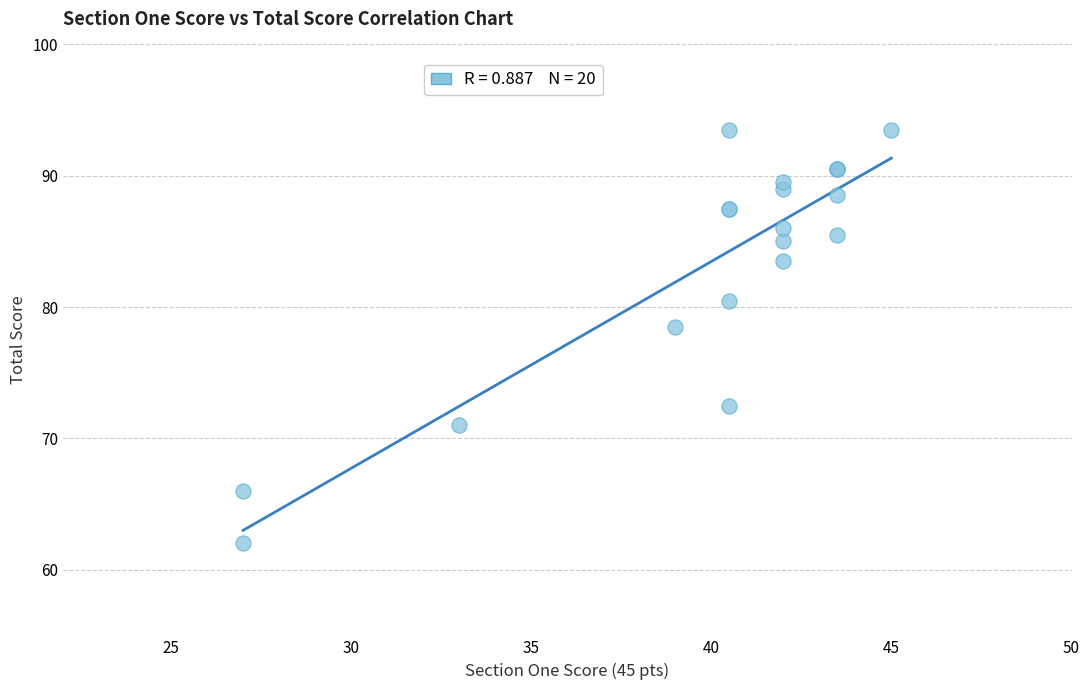

What Y value in the scatter plot is closest to 77?

78.5